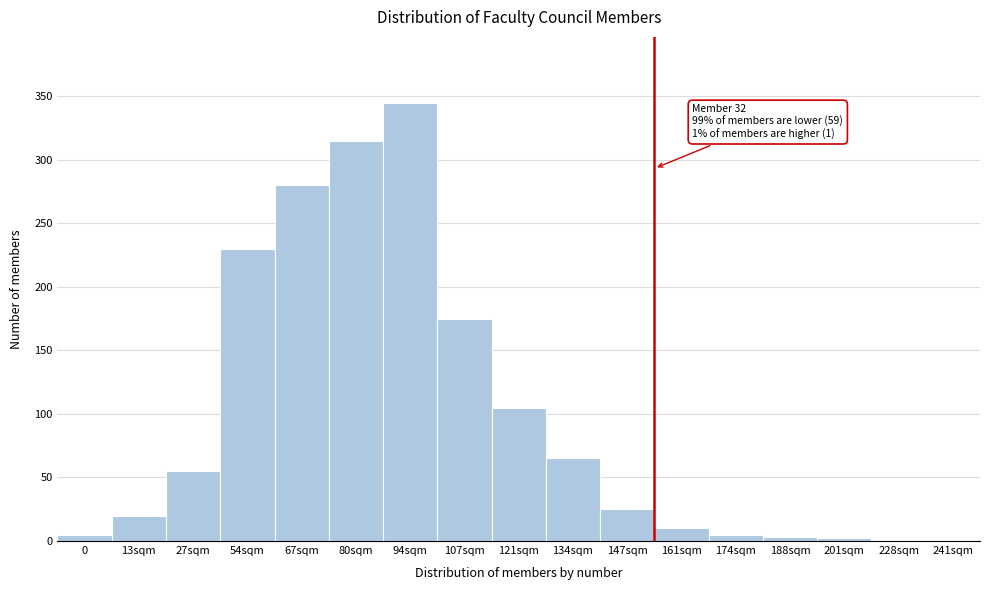

What is the approximate value at 147sqm?

25